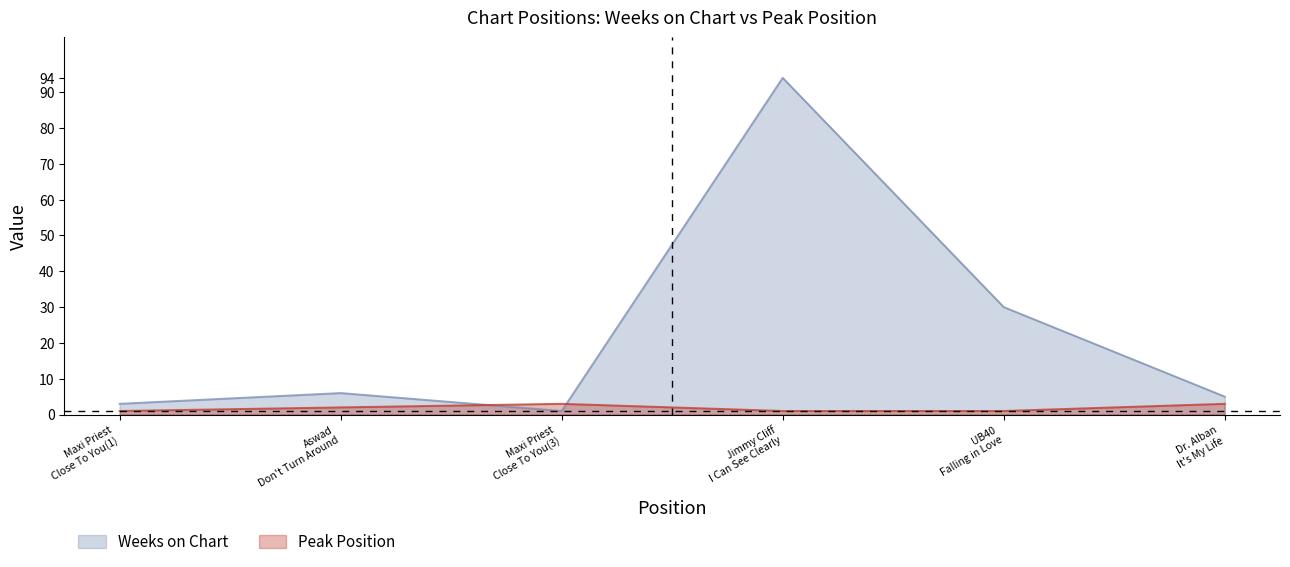

At which label does Peak Position reach its minimum?

1